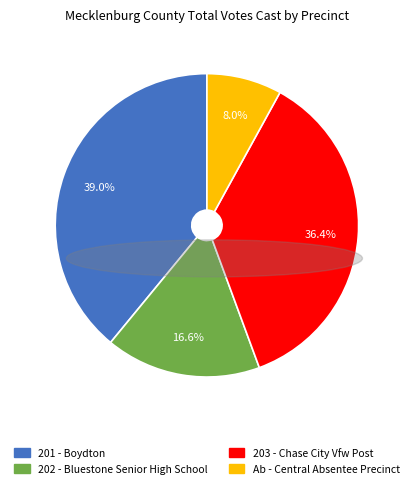

To the nearest percent, what is the combined percentage of 201 - Boydton and 202 - Bluestone Senior High School?

56%